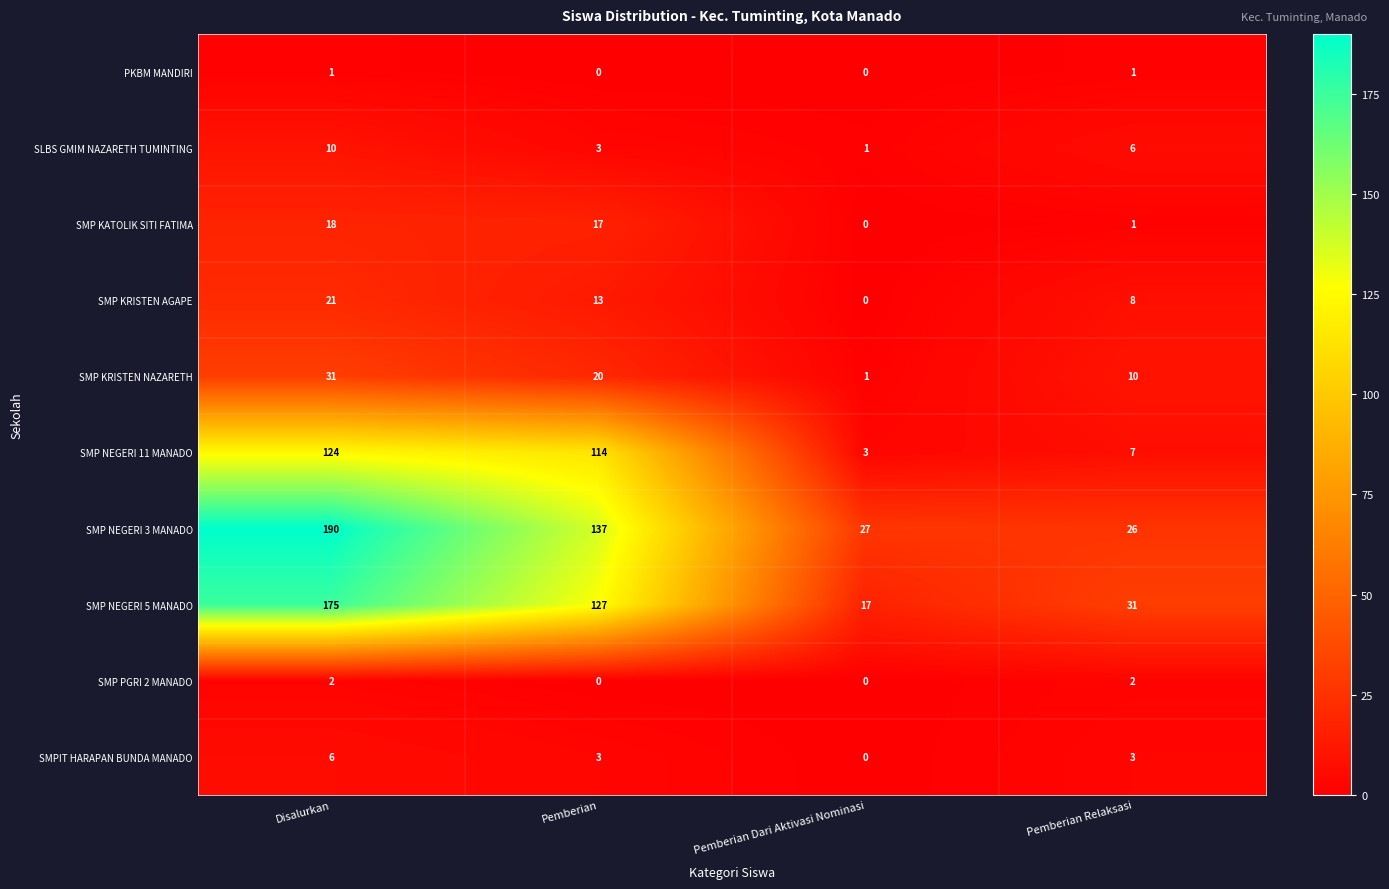

Which series has the largest total across all categories?

SMP NEGERI 3 MANADO